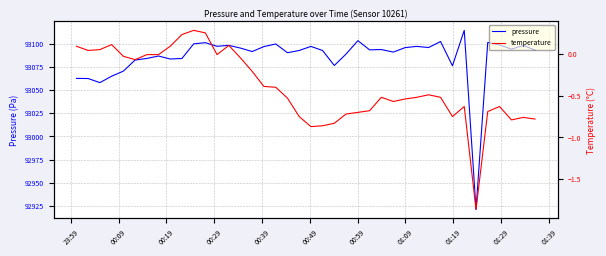

What is the sum of all temperature values?

-15.9